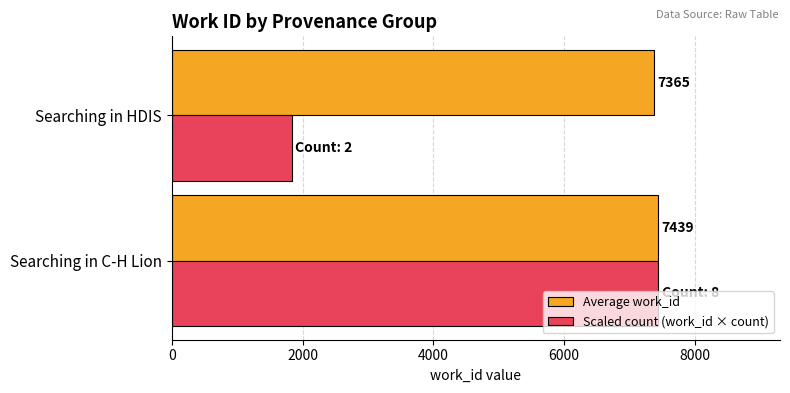

What is the difference between the maximum and minimum values in the Average work_id series?

74.0